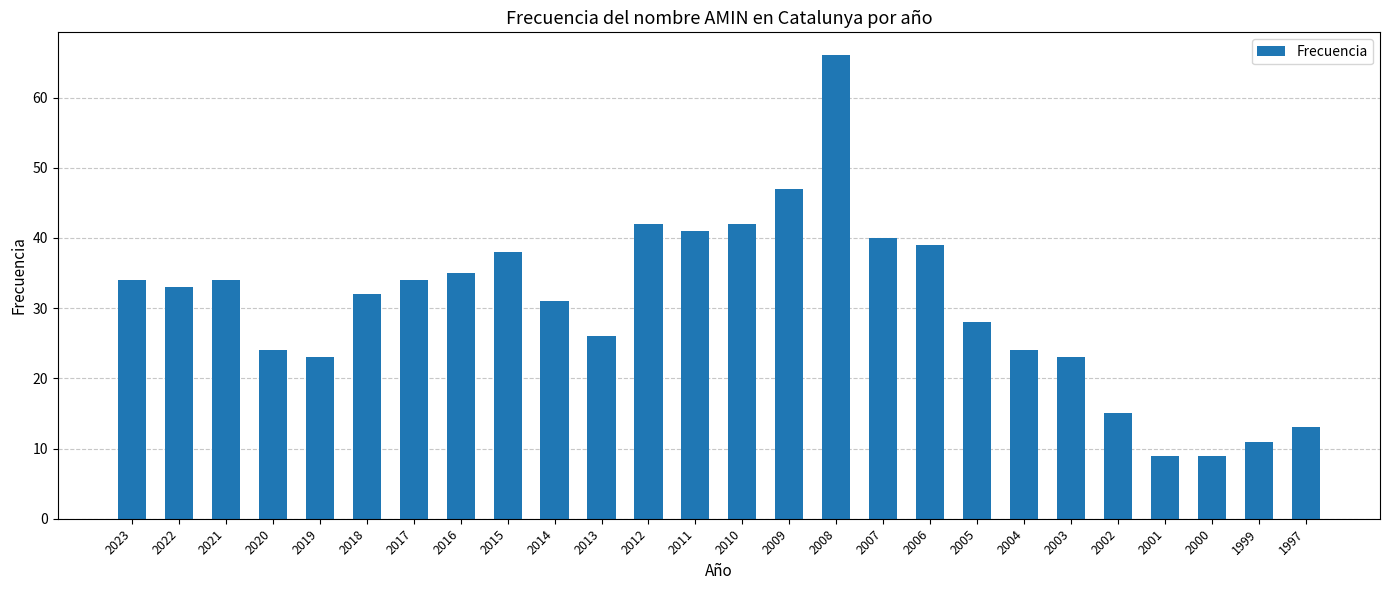

Reading right to left, list all the values displayed in this chart.

13	11	9	9	15	23	24	28	39	40	66	47	42	41	42	26	31	38	35	34	32	23	24	34	33	34